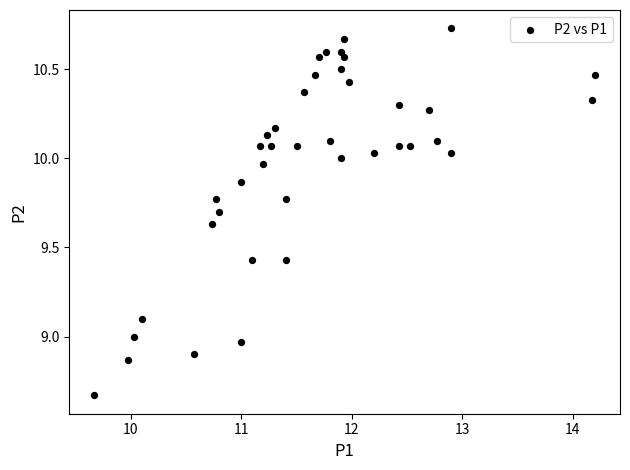

What is the range of Y values (max minus min)?

2.1